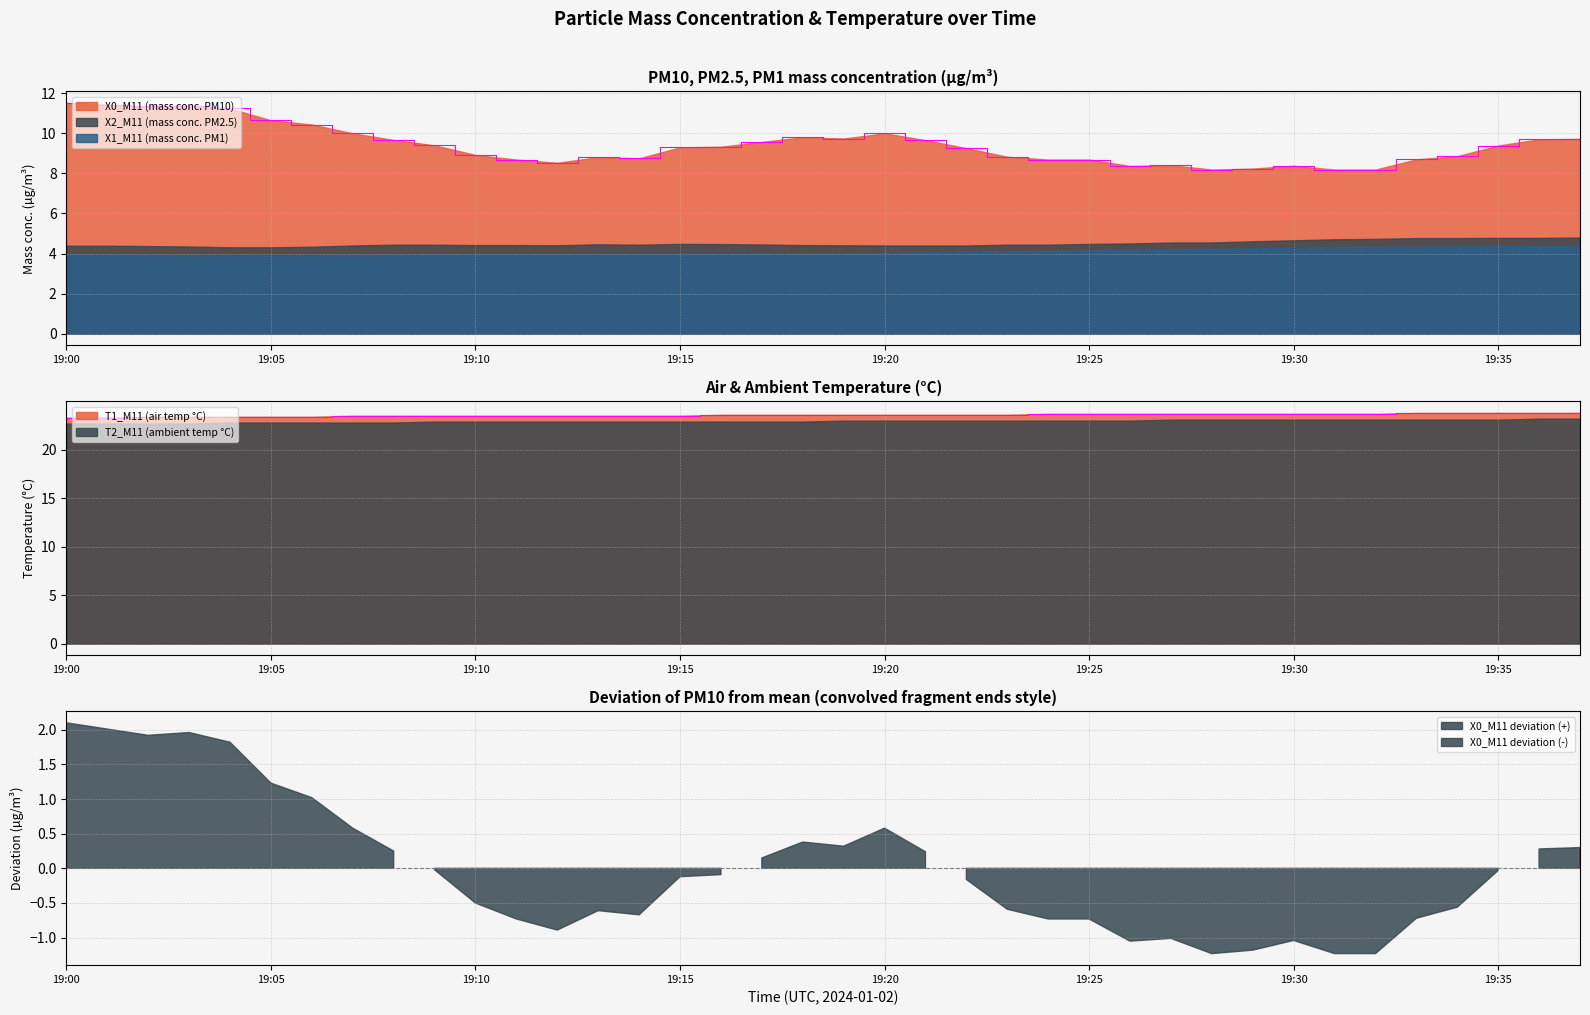

Between 19:24 and 19:36, which series saw the biggest shift?

X0_M11 (mass conc. PM10)